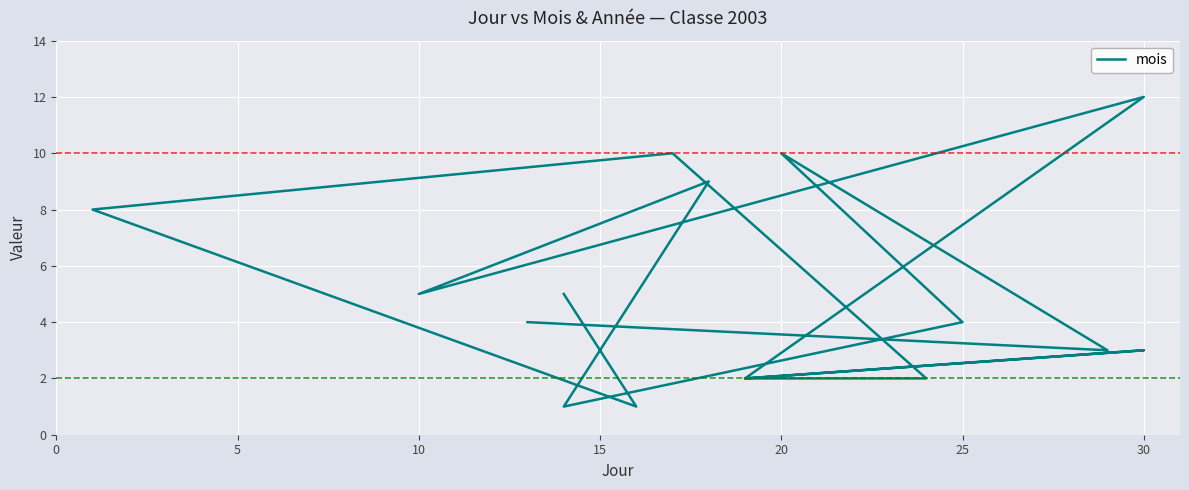

Reading left to right, list all the values displayed in this chart.

4	3	10	4	1	9	5	12	2	3	2	2	10	8	1	5